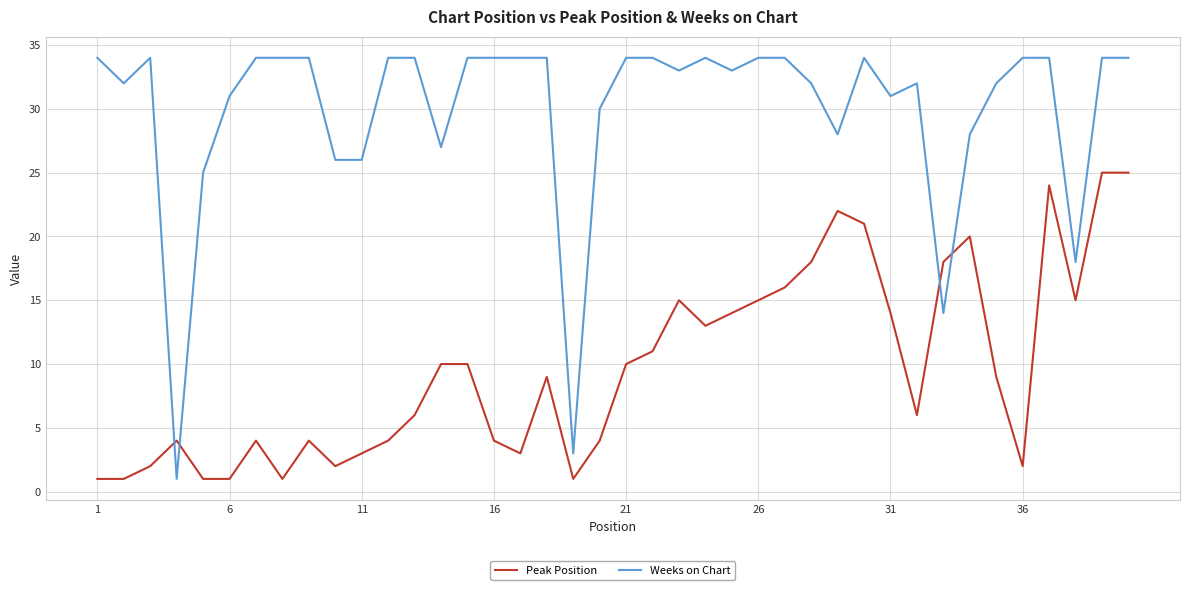

Which series has the largest total across all categories?

Weeks on Chart